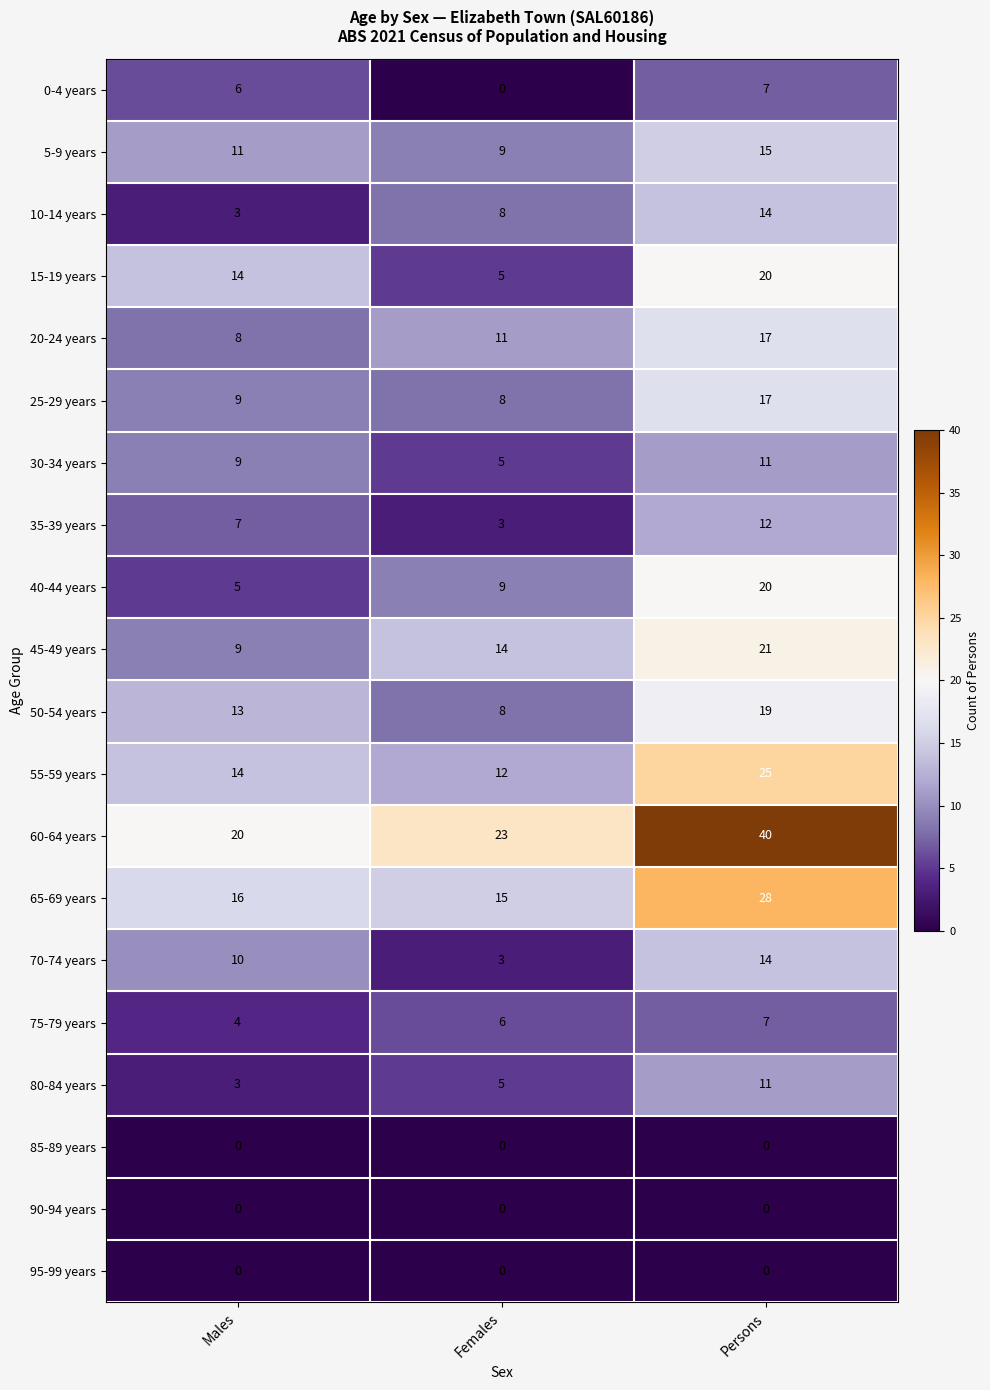

What is the difference between the 35-39 years values at Males and Persons?

5